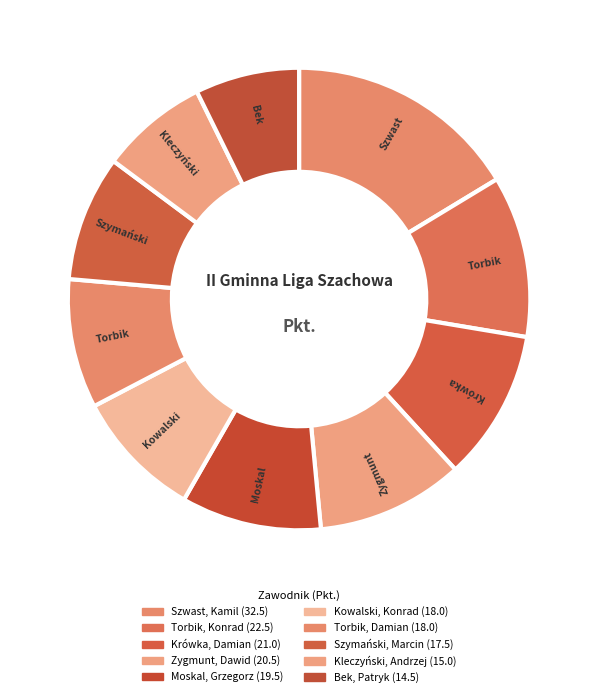

How many slices are in this pie chart?

10